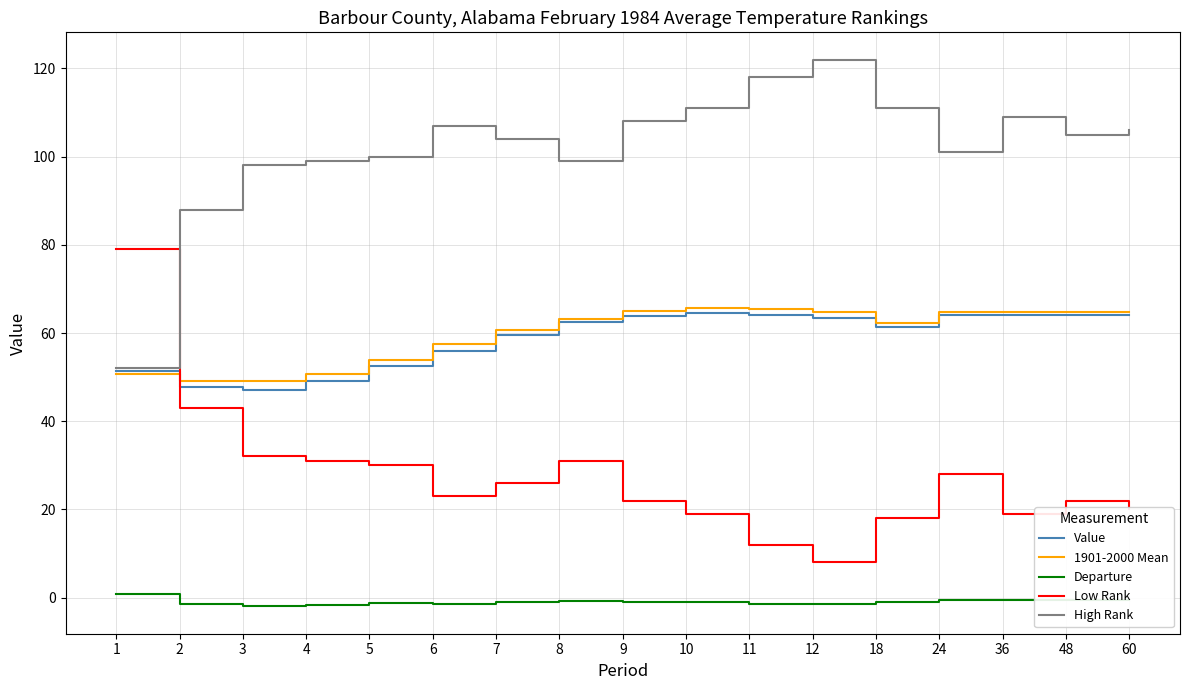

Which series ends up on top after the final intersection of Low Rank and Value?

Value